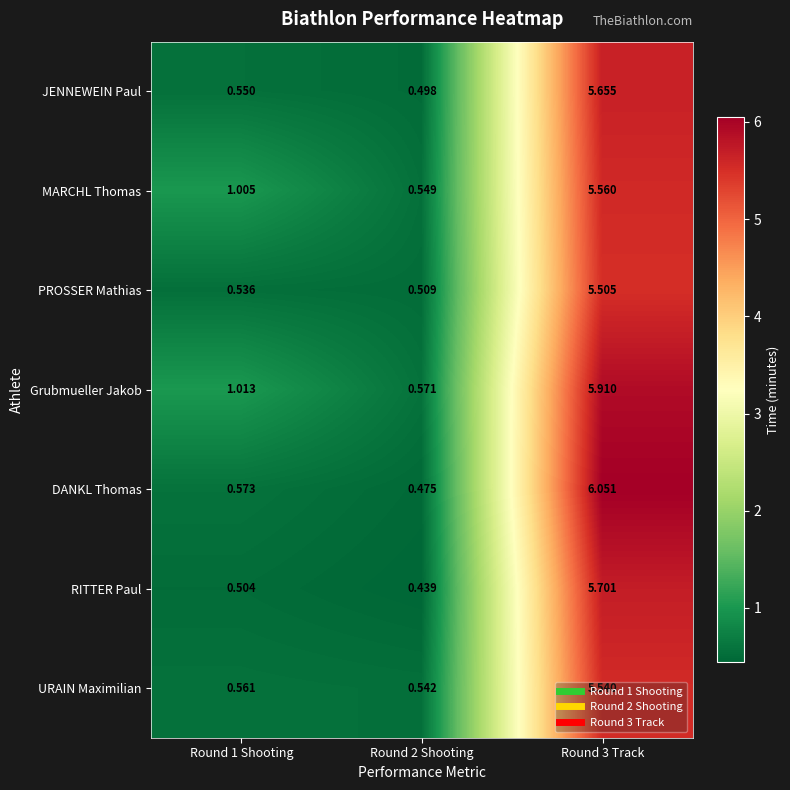

Rank the series at Round 2 Shooting from highest to lowest value.

Grubmueller Jakob, MARCHL Thomas, URAIN Maximilian, PROSSER Mathias, JENNEWEIN Paul, DANKL Thomas, RITTER Paul